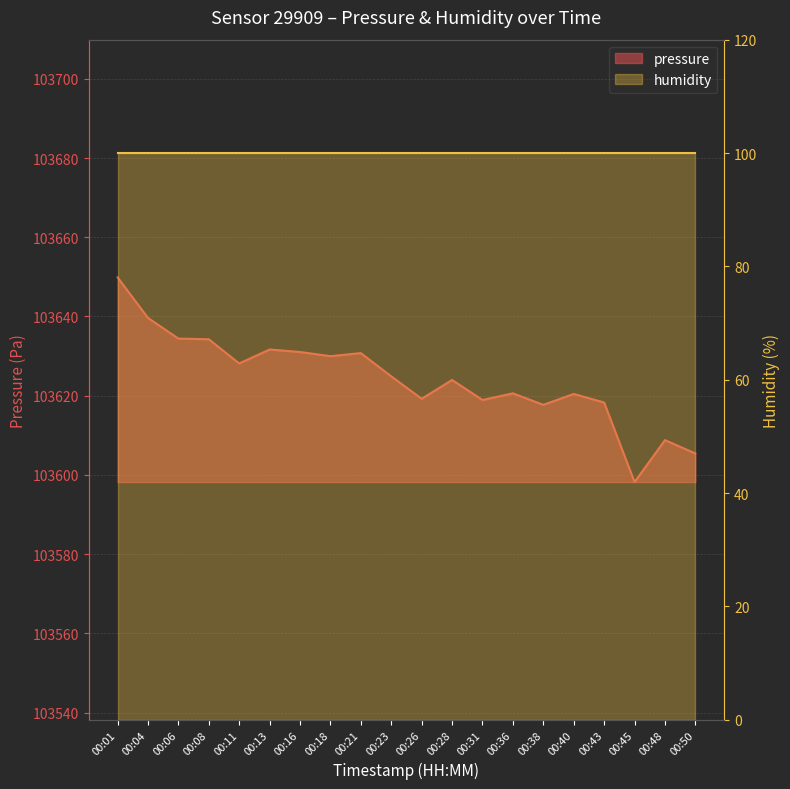

Where is the data nearest to the value 103624?

00:28